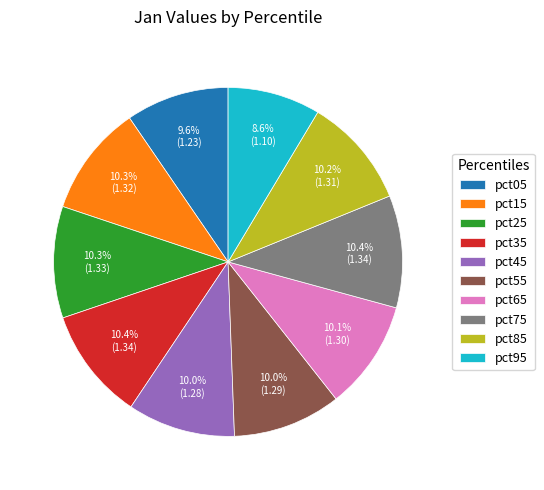

To the nearest percent, what is the difference between the pct35 and pct95 slice percentages?

2%